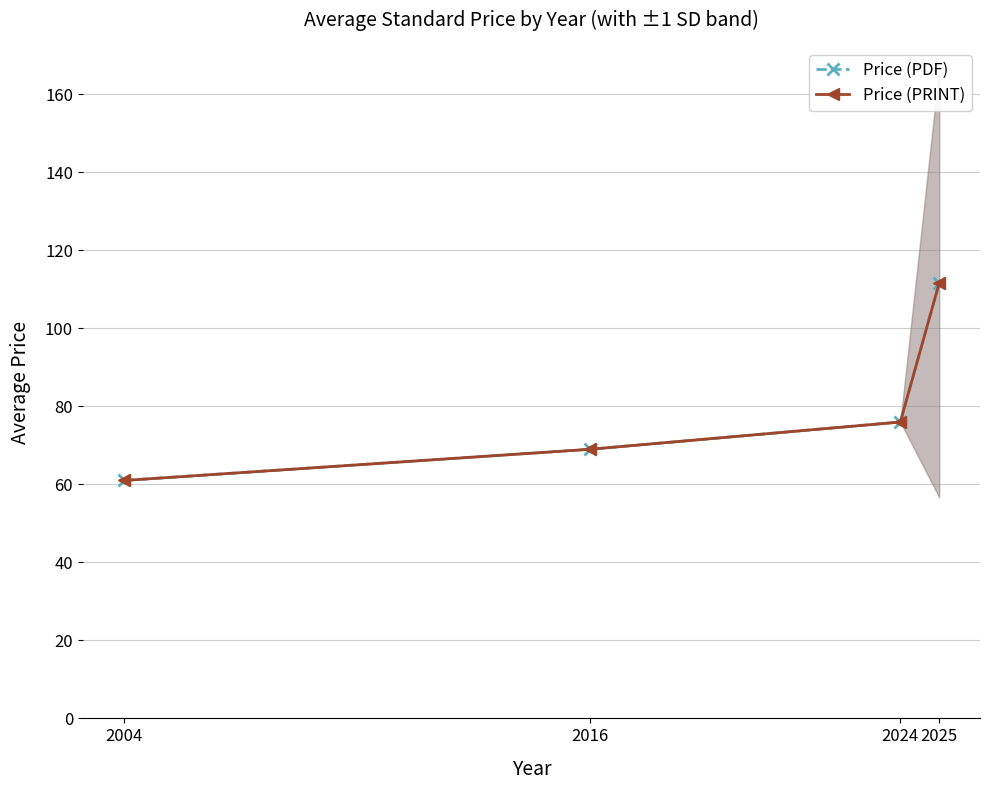

What is the greatest value displayed?

111.7